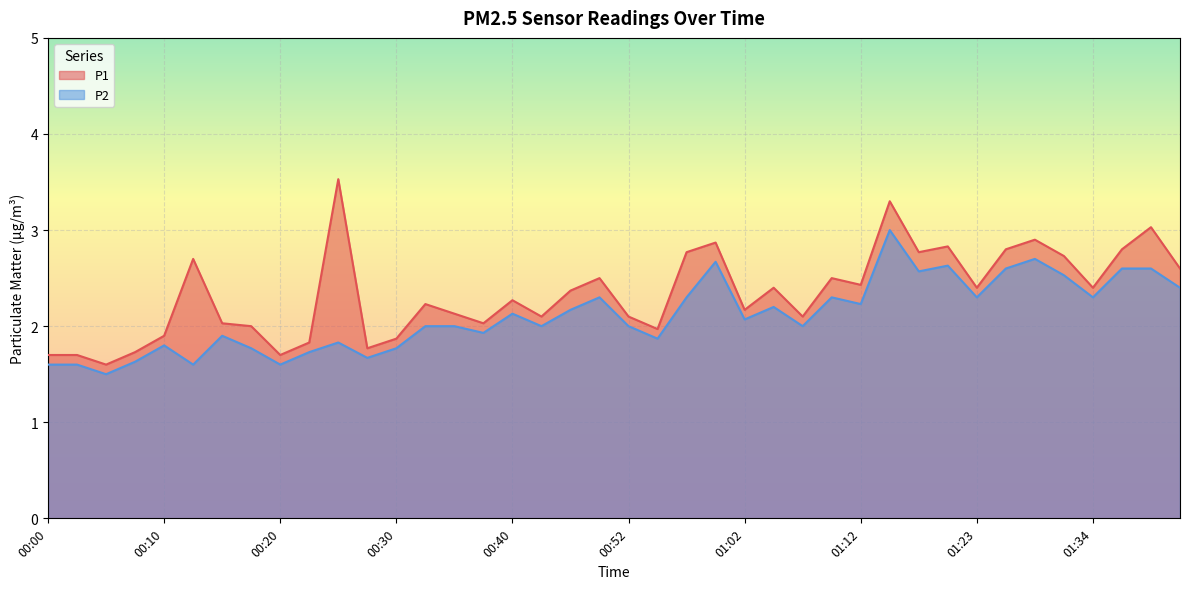

True or false: P2 and P1 cross at least once.

False